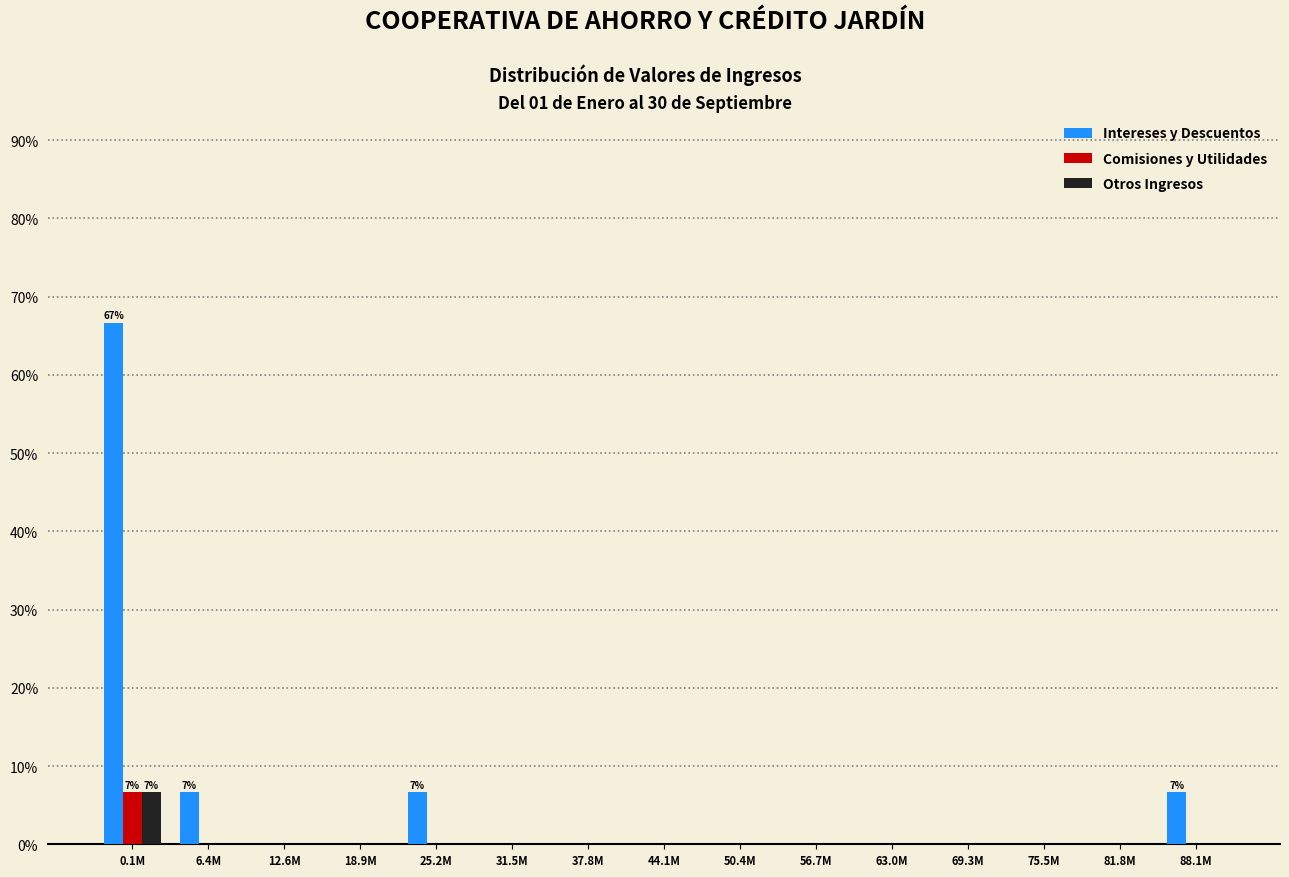

Is it true that Otros Ingresos equals 4.5 at 31.5M?

False